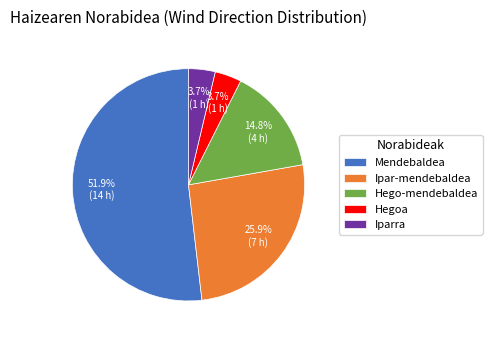

What is the ratio of the value at Mendebaldea to the value at Hegoa?

14.0